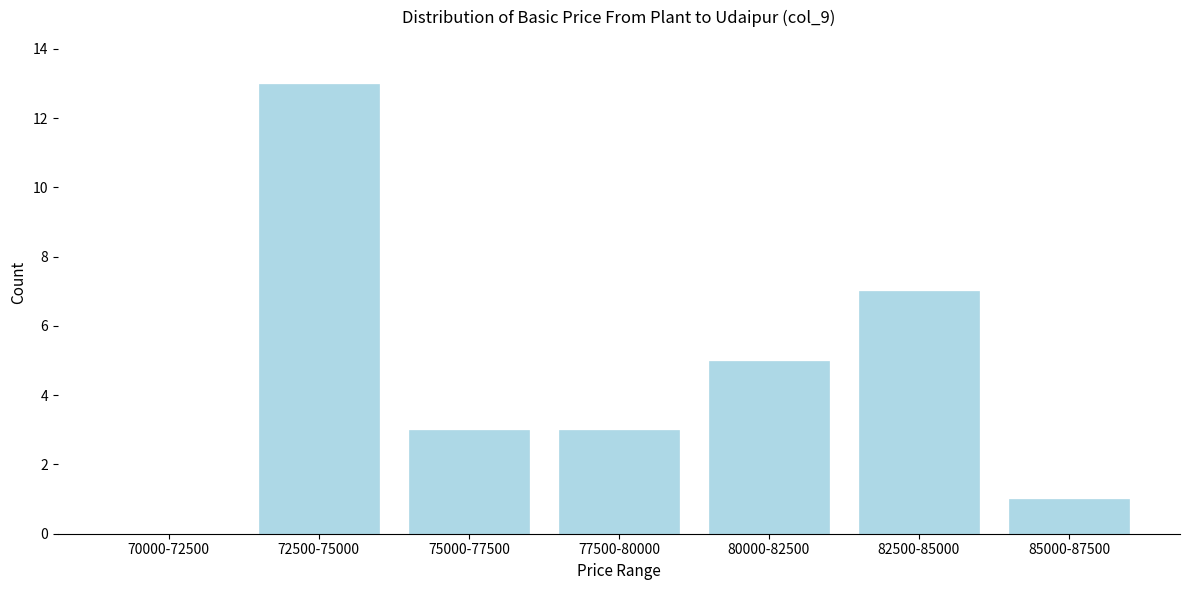

Reading left to right, what are all the values shown in this chart?

70000-72500=0	72500-75000=13	75000-77500=3	77500-80000=3	80000-82500=5	82500-85000=7	85000-87500=1